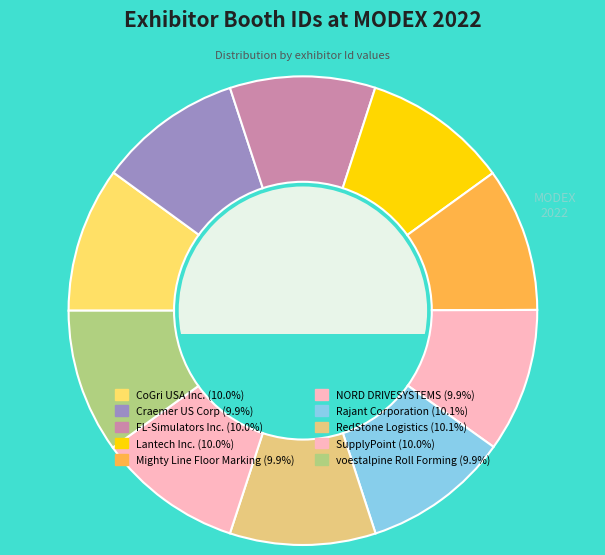

Is Craemer US Corp the majority of the pie?

No